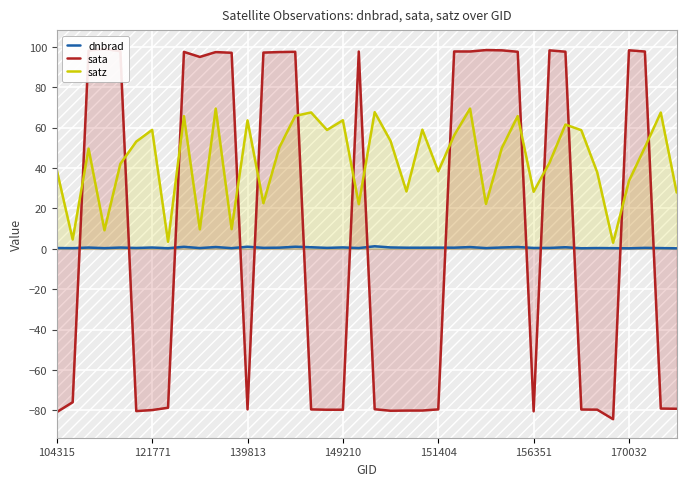

Which series has the largest total across all categories?

satz